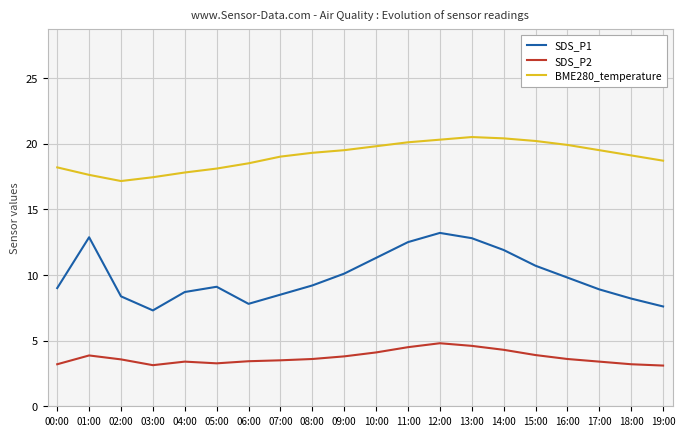

What is the total value across all series at 18:00?

30.5